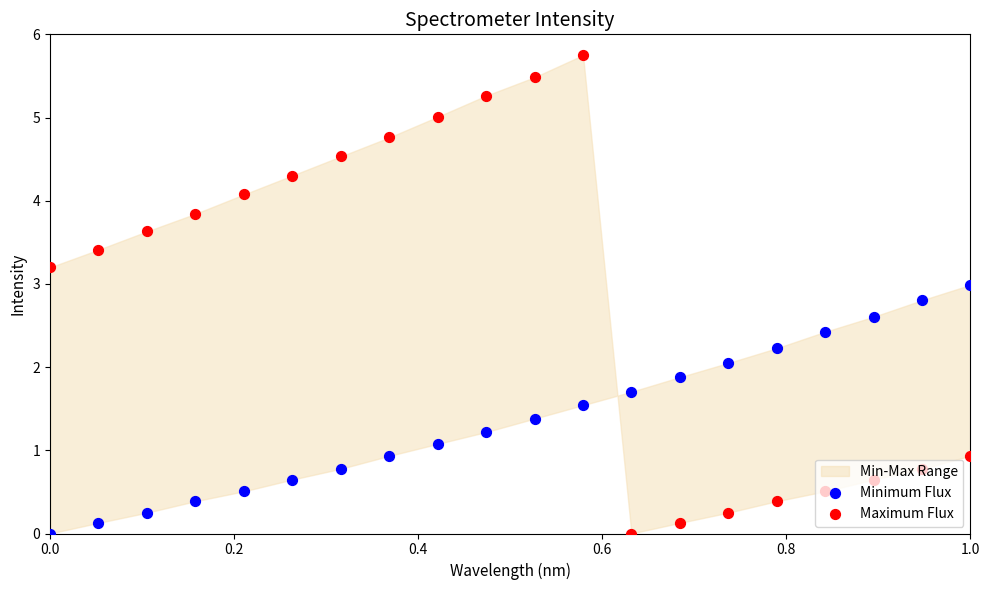

What is the total value across all series at 0.0?

3.2